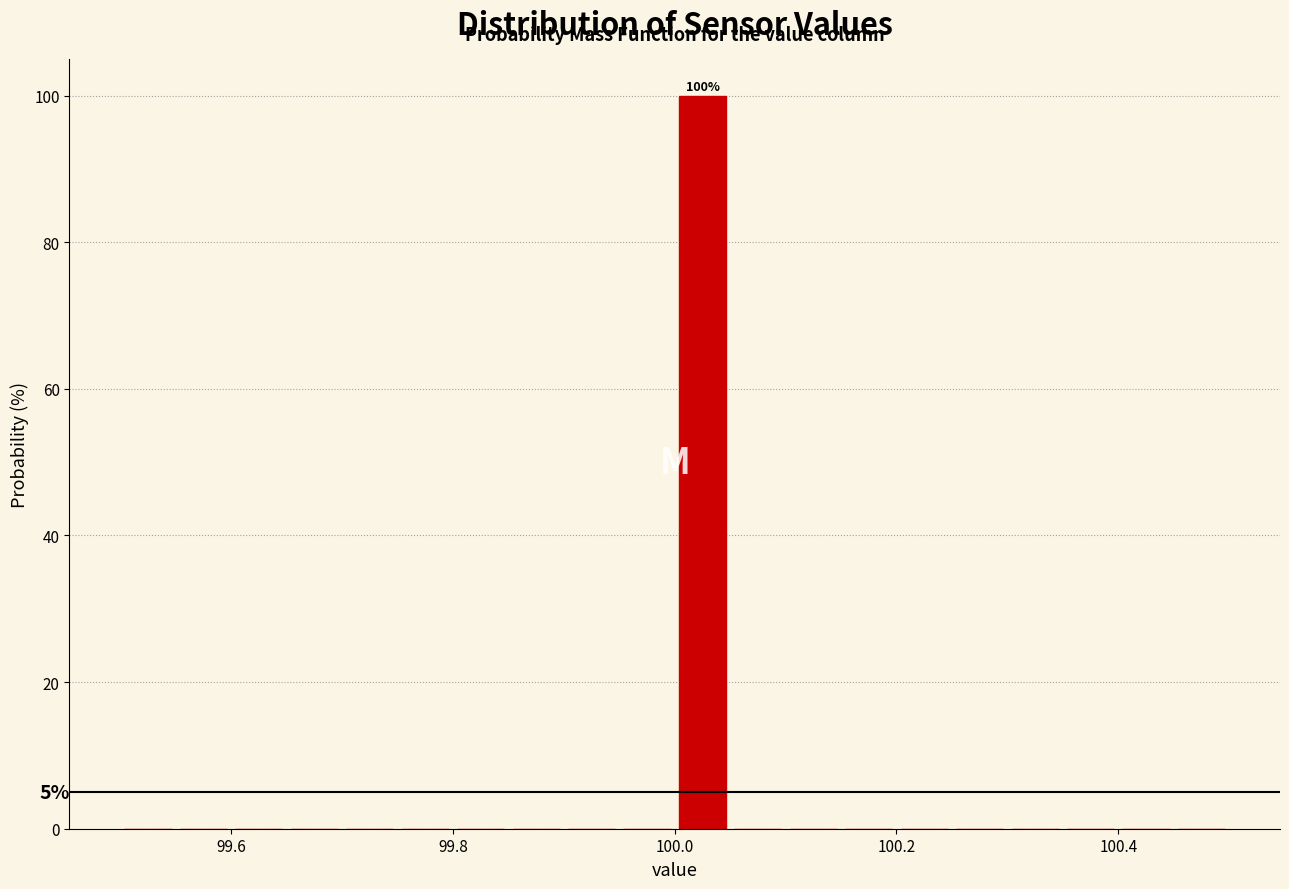

Around what value on the x-axis is the tallest bar? Give the approximate position of its centre, as read against the axis.

100.02